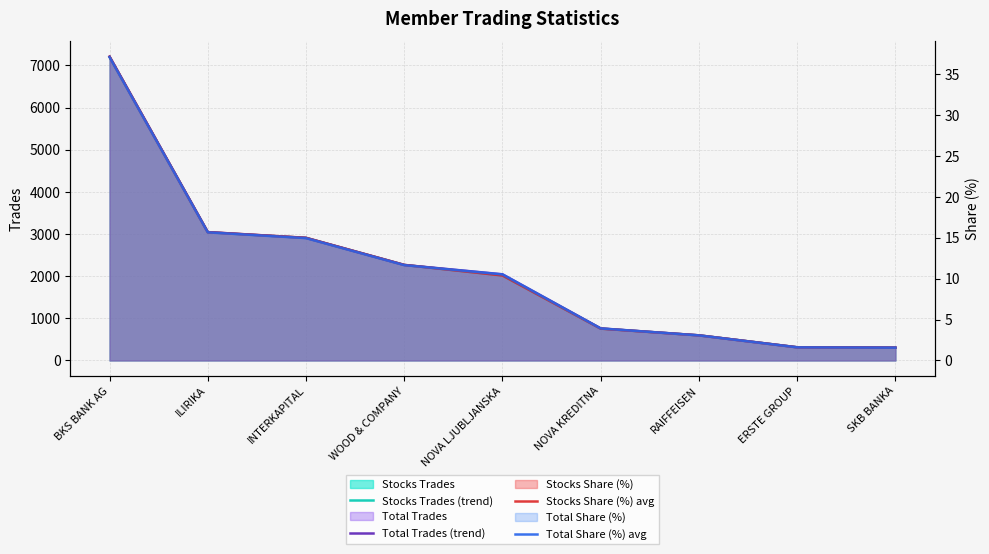

The value of Stocks Trades (trend) at WOOD & COMPANY is 3928.9. True or false?

False